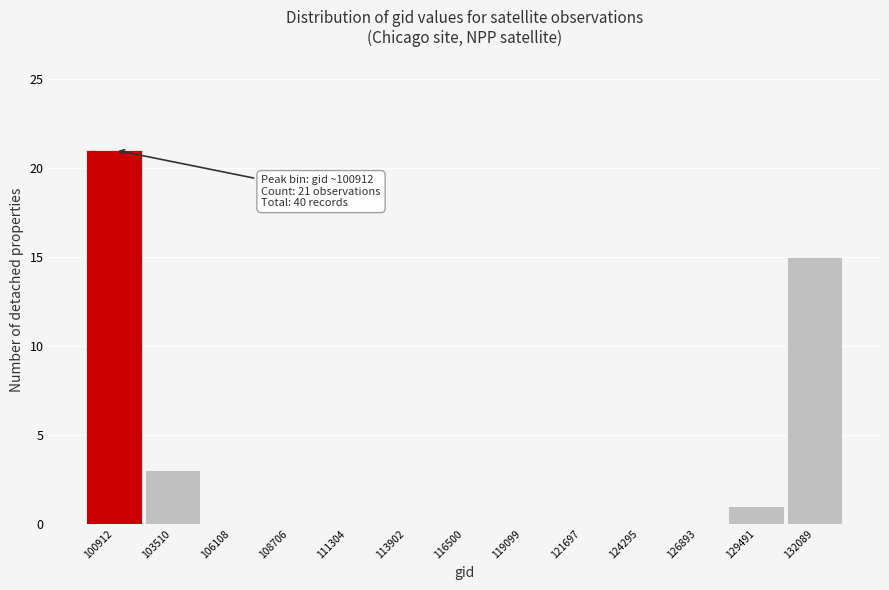

Reading left to right, list all the values displayed in this chart.

100912=21	103510=3	106108=0	108706=0	111304=0	113902=0	116500=0	119099=0	121697=0	124295=0	126893=0	129491=1	132089=15